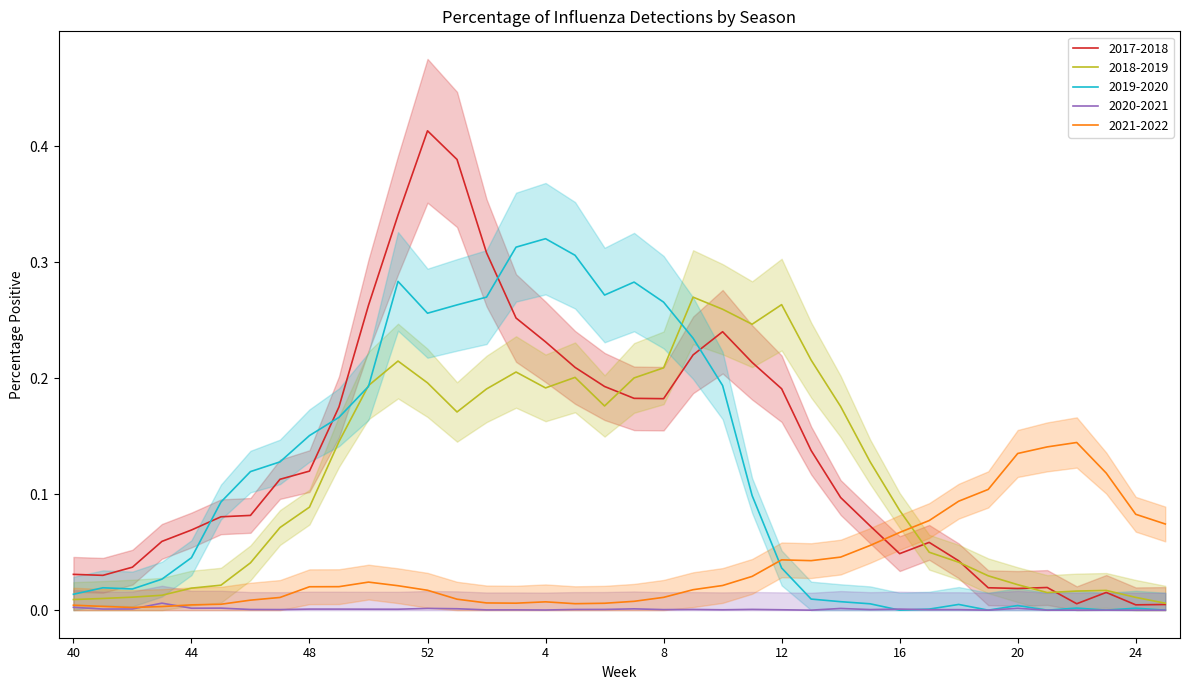

Is it true that 2021-2022 equals 0.0 at 2?

False